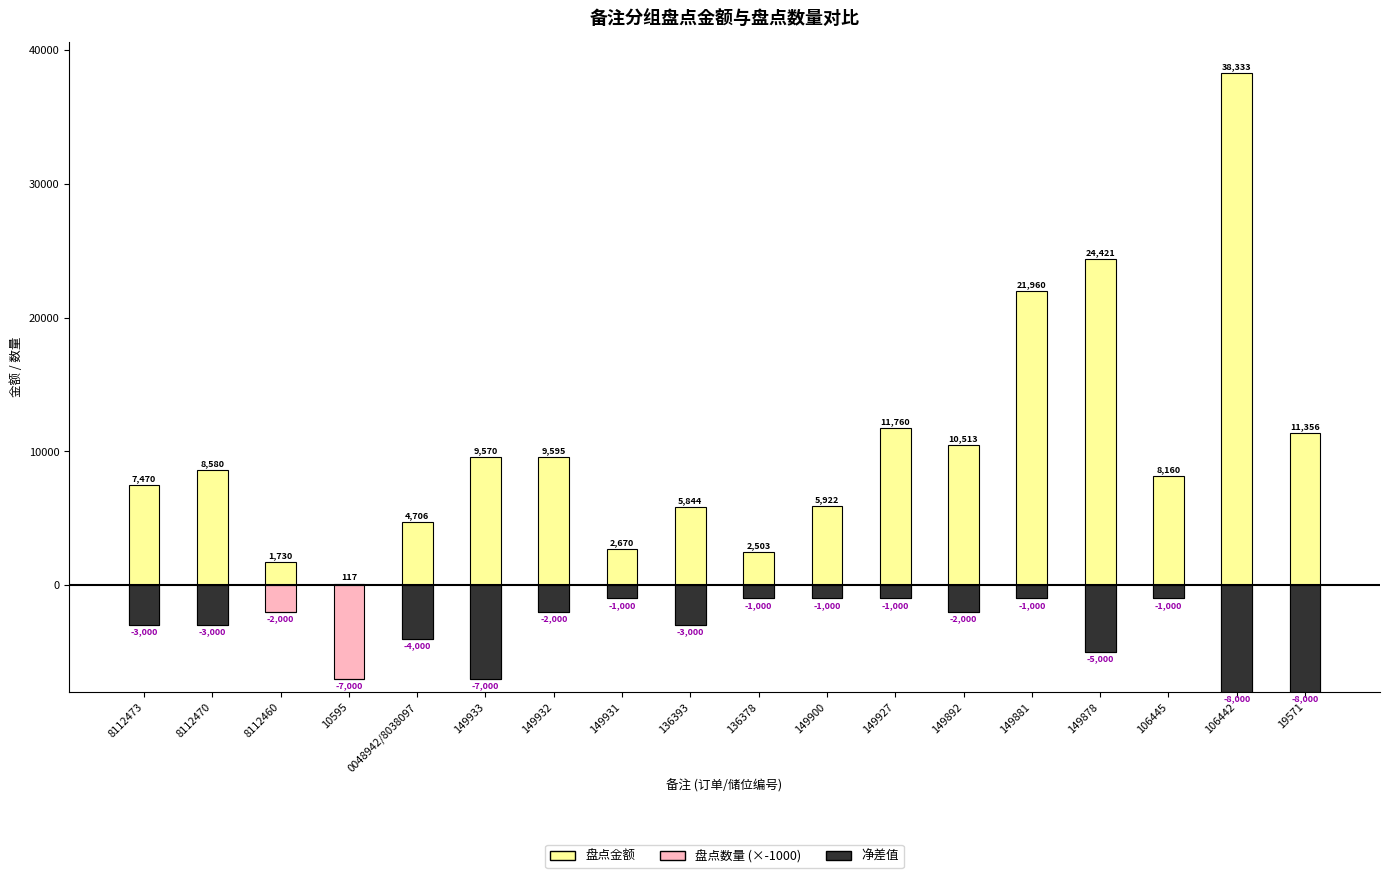

What is the average value of the 盘点数量 (×-1000) series?

-3333.3